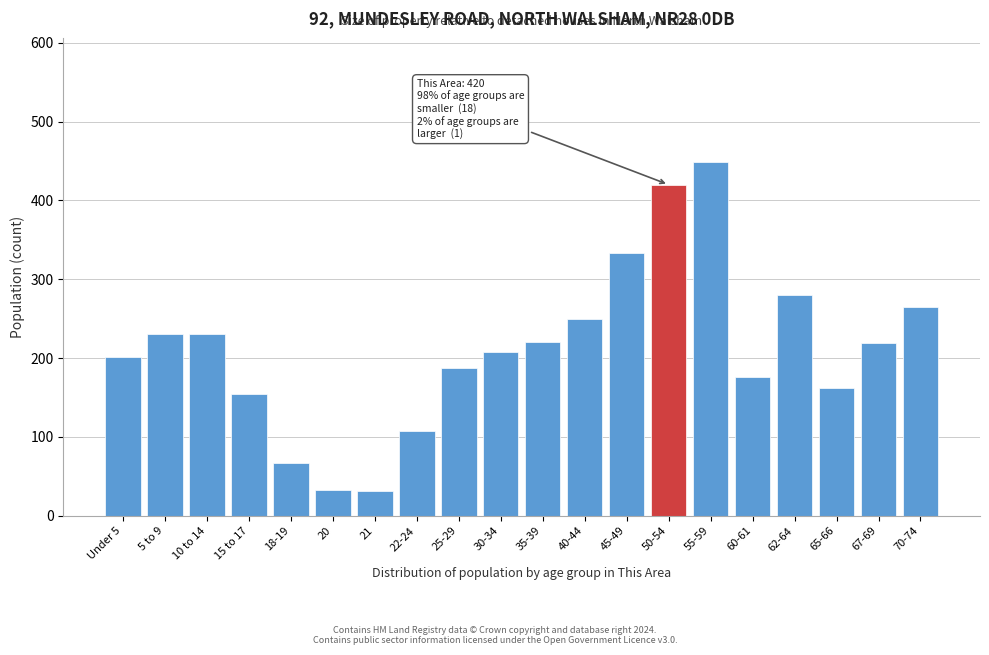

What is the label of the 20th bar from the left?

70-74